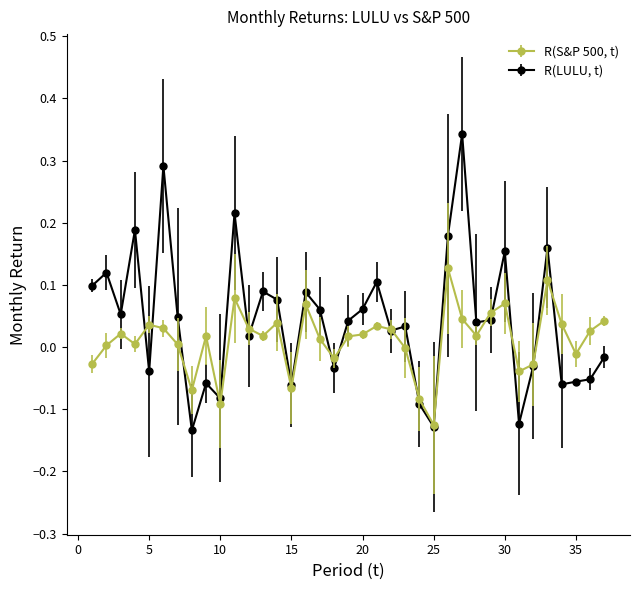

Rank the series by their average value, from lowest to highest.

R(S&P 500, t), R(LULU, t)